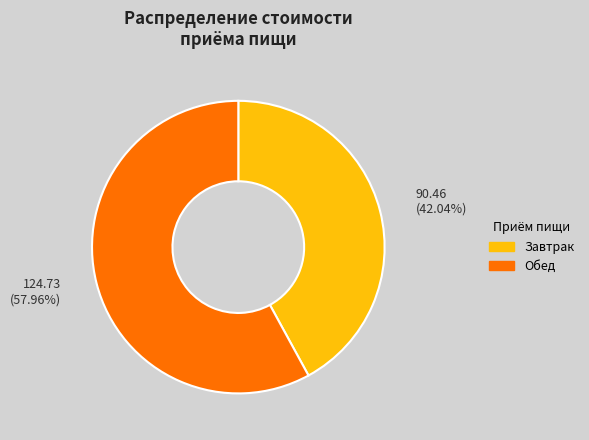

Between Обед and Завтрак, which is larger?

Обед